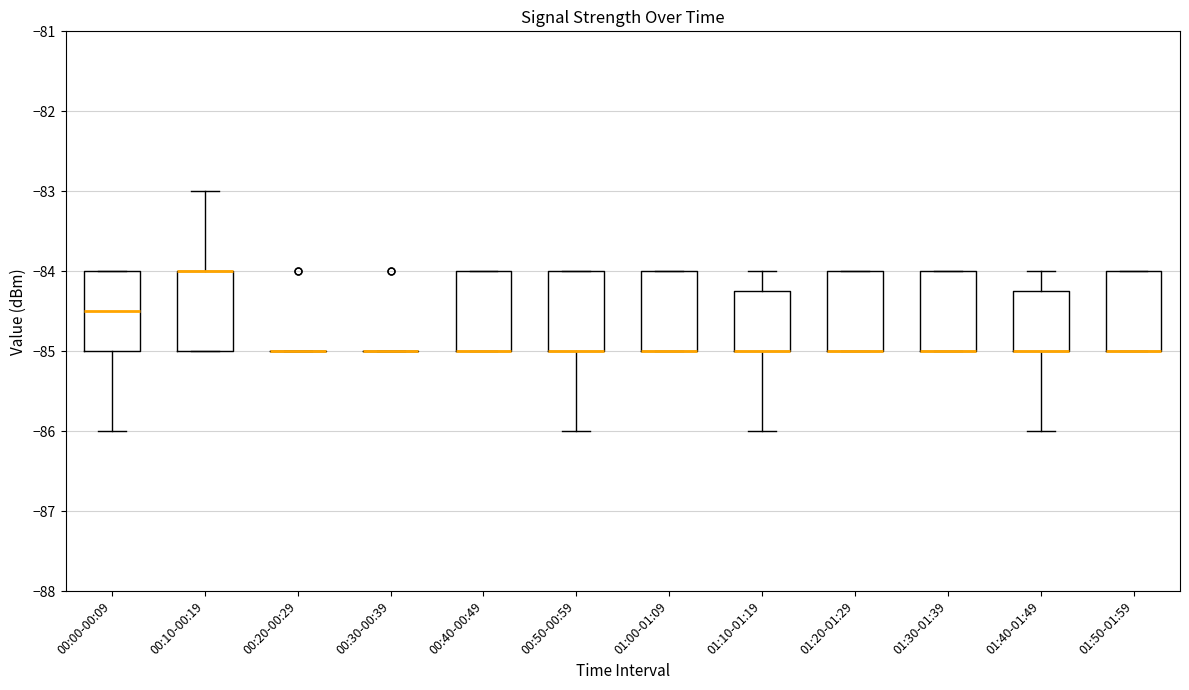

Reading left to right, transcribe this box plot: for each box, give where its median line is, the range the box spans, and where its two whiskers end, as read against the y-axis. The values are not printed on the chart, so give them approximately, as read against the axis.

00:00-00:09: median -84.5, box -85.0 to -84.0, whiskers -86.0 to -84.0
00:10-00:19: median -84.0 (drawn on the box's upper edge), box -85.0 to -84.0, whiskers -85.0 to -83.0
00:20-00:29: box collapsed to a line at -85.0, whiskers -85.0 to -85.0
00:30-00:39: box collapsed to a line at -85.0, whiskers -85.0 to -85.0
00:40-00:49: median -85.0 (drawn on the box's lower edge), box -85.0 to -84.0, whiskers -85.0 to -84.0
00:50-00:59: median -85.0 (drawn on the box's lower edge), box -85.0 to -84.0, whiskers -86.0 to -84.0
01:00-01:09: median -85.0 (drawn on the box's lower edge), box -85.0 to -84.0, whiskers -85.0 to -84.0
01:10-01:19: median -85.0 (drawn on the box's lower edge), box -85.0 to -84.2, whiskers -86.0 to -84.0
01:20-01:29: median -85.0 (drawn on the box's lower edge), box -85.0 to -84.0, whiskers -85.0 to -84.0
01:30-01:39: median -85.0 (drawn on the box's lower edge), box -85.0 to -84.0, whiskers -85.0 to -84.0
01:40-01:49: median -85.0 (drawn on the box's lower edge), box -85.0 to -84.2, whiskers -86.0 to -84.0
01:50-01:59: median -85.0 (drawn on the box's lower edge), box -85.0 to -84.0, whiskers -85.0 to -84.0